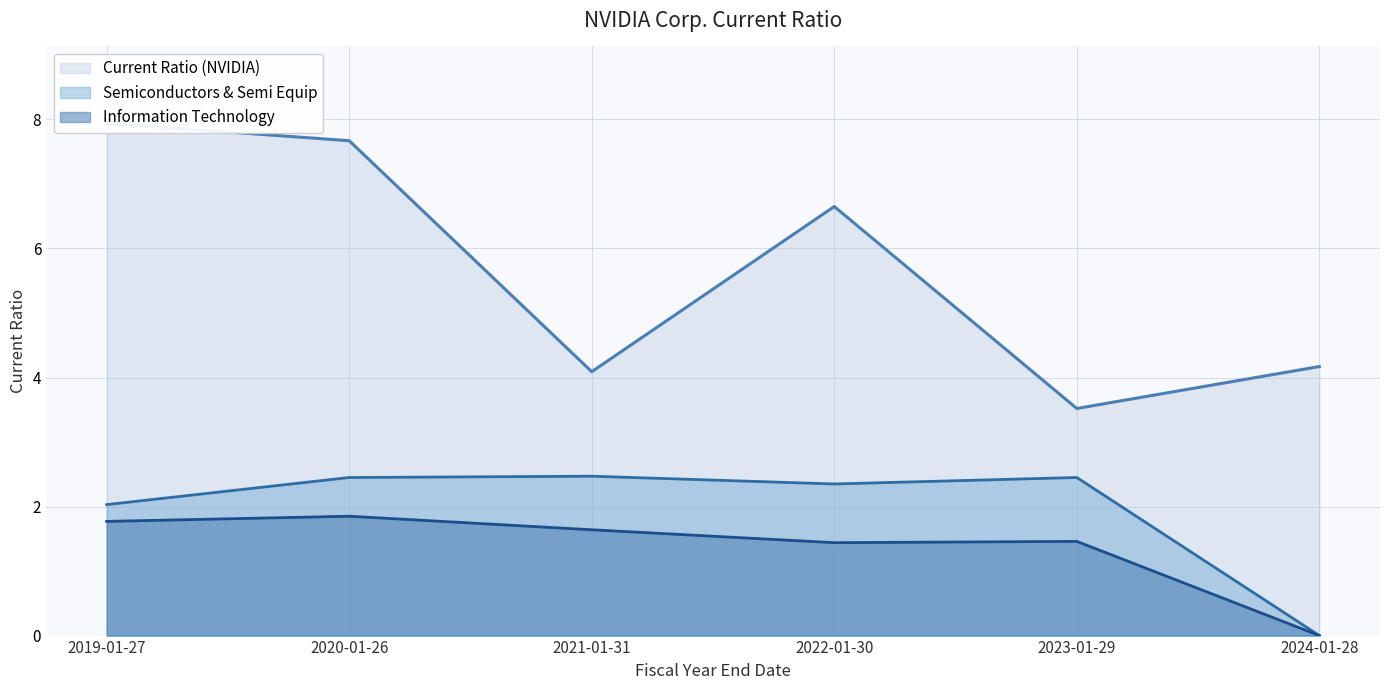

Reading left to right, extract all data points from this chart.

Current Ratio (NVIDIA): 2024-01-28=4.2	2023-01-29=3.5	2022-01-30=6.7	2021-01-31=4.1	2020-01-26=7.7	2019-01-27=7.9
Semiconductors & Semi Equip: 2024-01-28=0.0	2023-01-29=2.5	2022-01-30=2.4	2021-01-31=2.5	2020-01-26=2.5	2019-01-27=2.0
Information Technology: 2024-01-28=0.0	2023-01-29=1.5	2022-01-30=1.4	2021-01-31=1.6	2020-01-26=1.9	2019-01-27=1.8